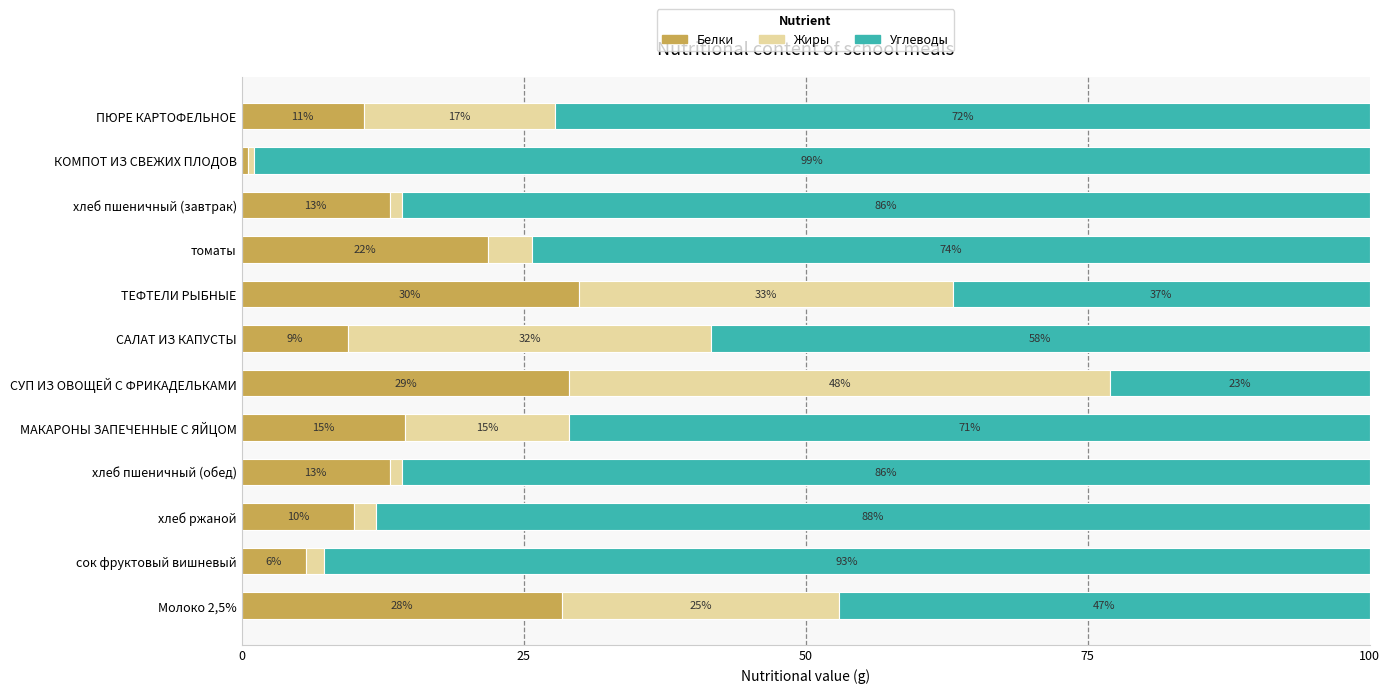

Is it true that Белки equals 21.8 at томаты?

True